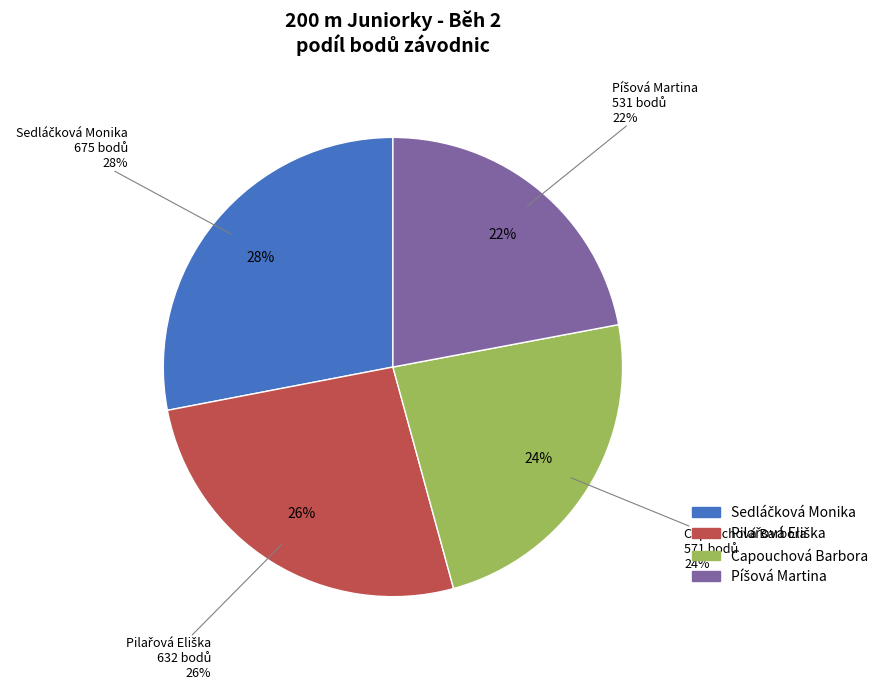

What percentage is the Pilařová Eliška slice, to the nearest percent?

26%